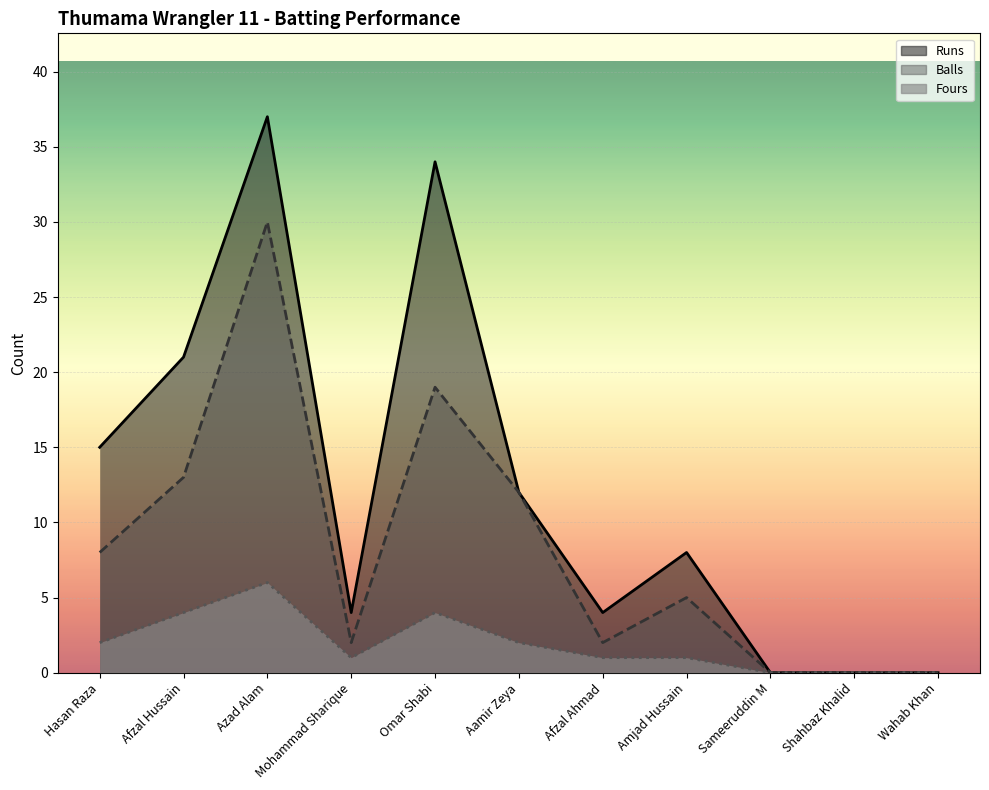

True or false: Runs and Balls cross at least once.

False